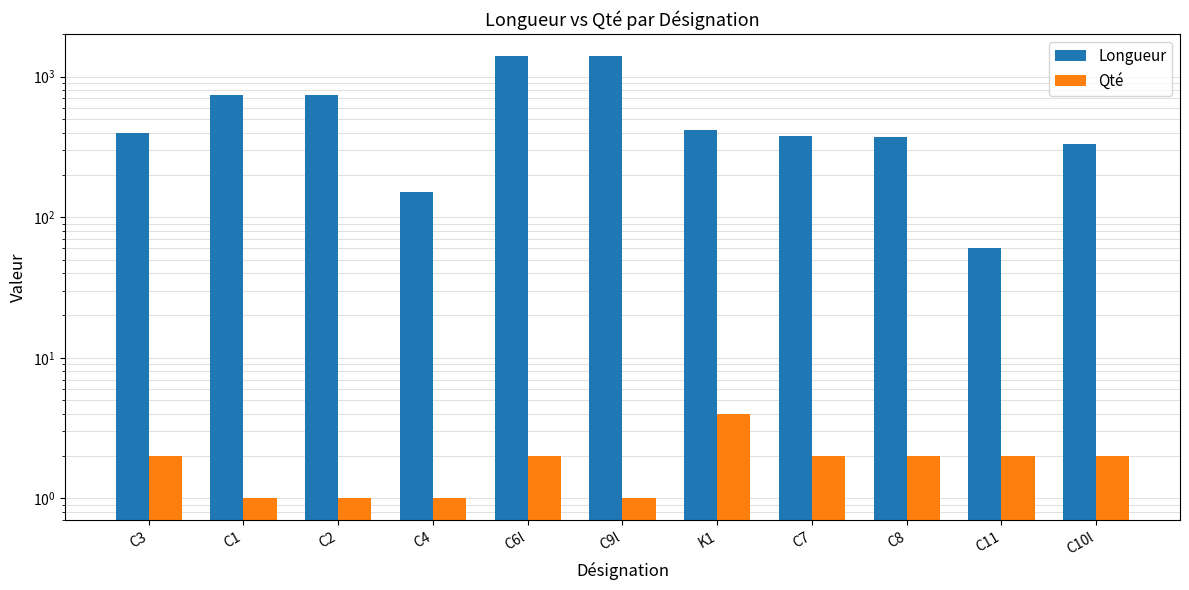

What are all the series names shown in the legend?

Longueur, Qté